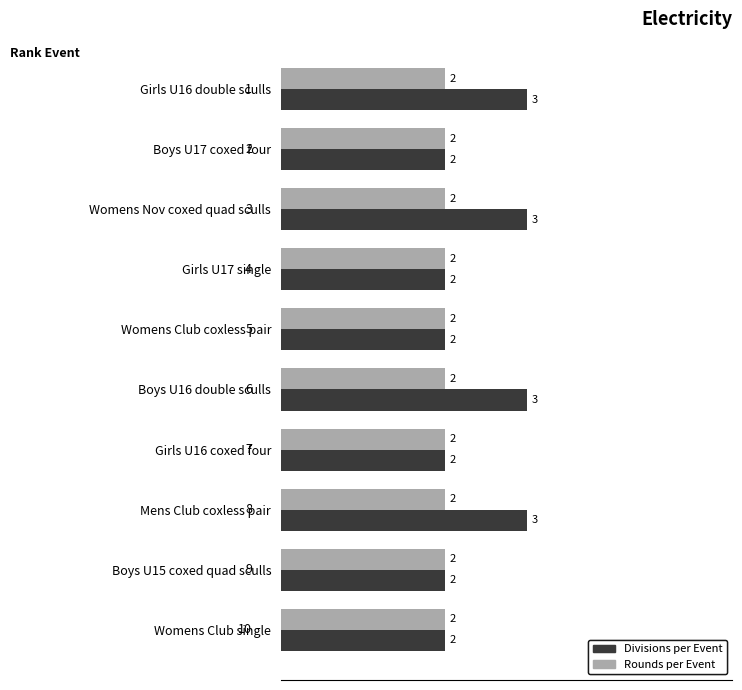

Count the Divisions per Event values in the range 2 to 3.

10